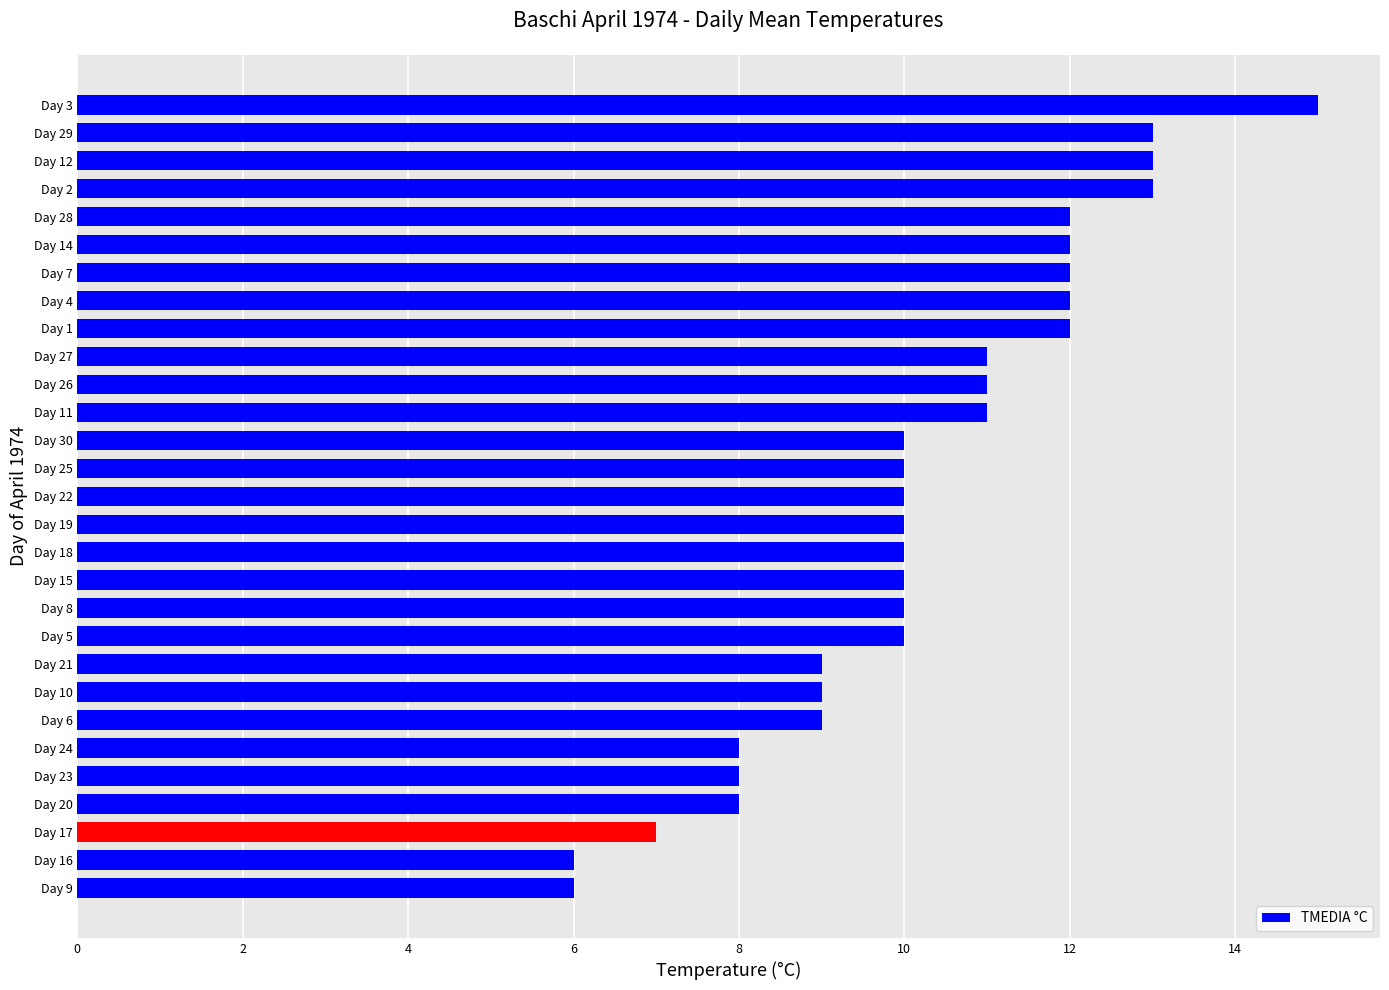

Count the values in the range 9 to 12.

19